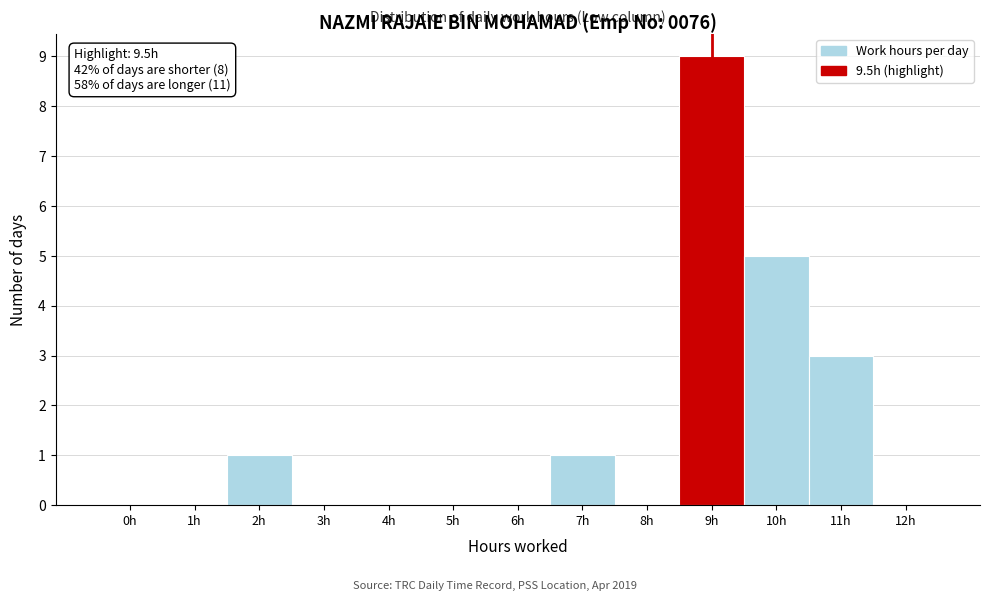

Reading left to right, what are all the values shown in this chart?

0h=0	1h=0	2h=1	3h=0	4h=0	5h=0	6h=0	7h=1	8h=0	9h=9	10h=5	11h=3	12h=0